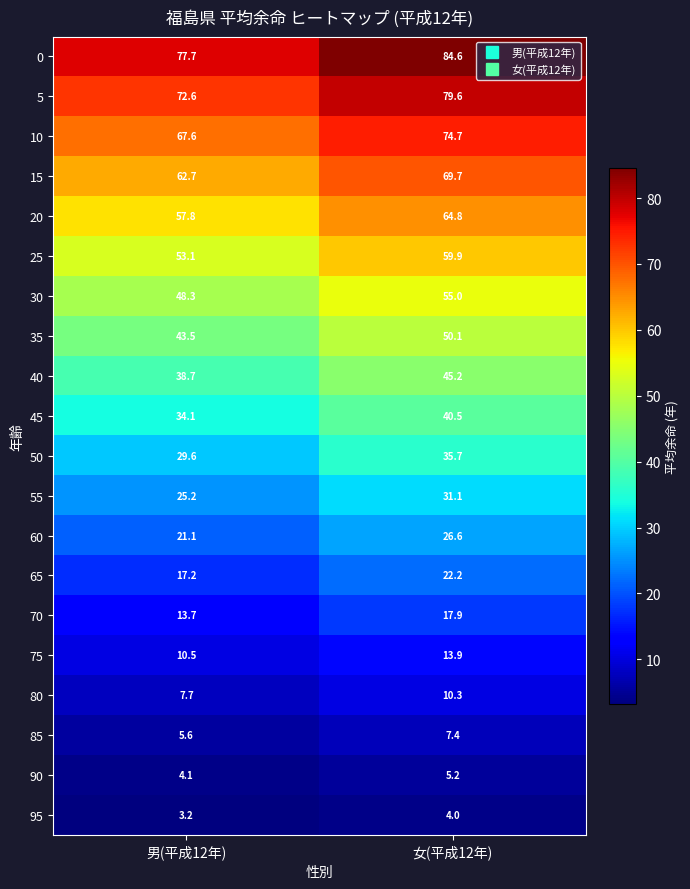

Count the number of categories in the chart.

2